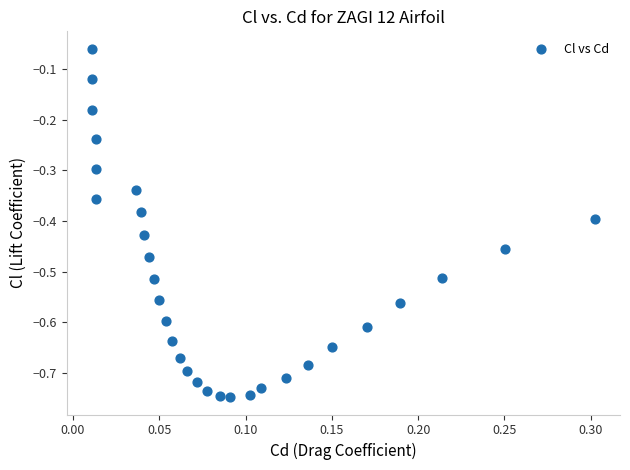

What is the range of Y values (max minus min)?

0.7